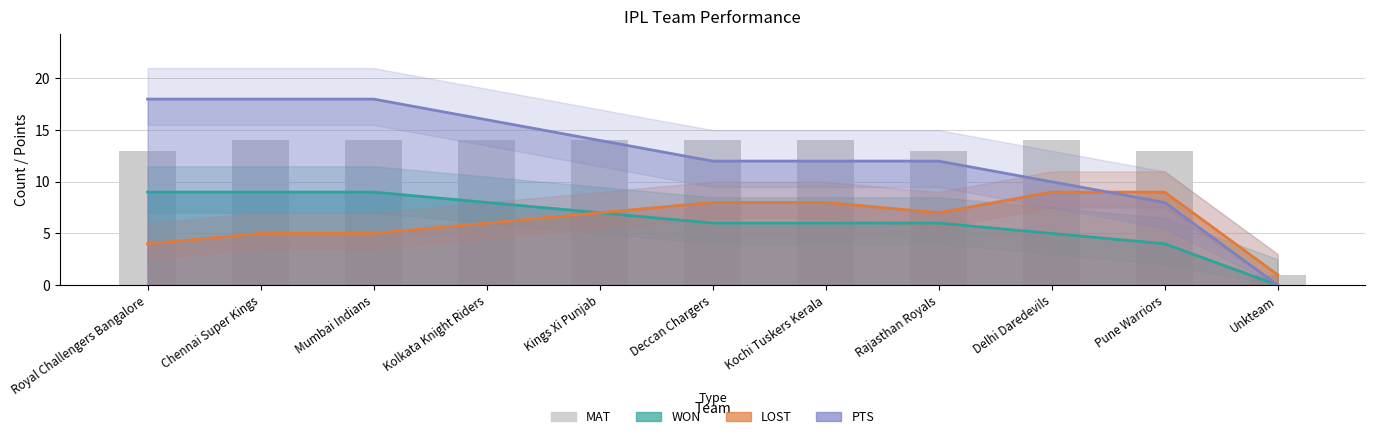

How many bars are there in total?

11